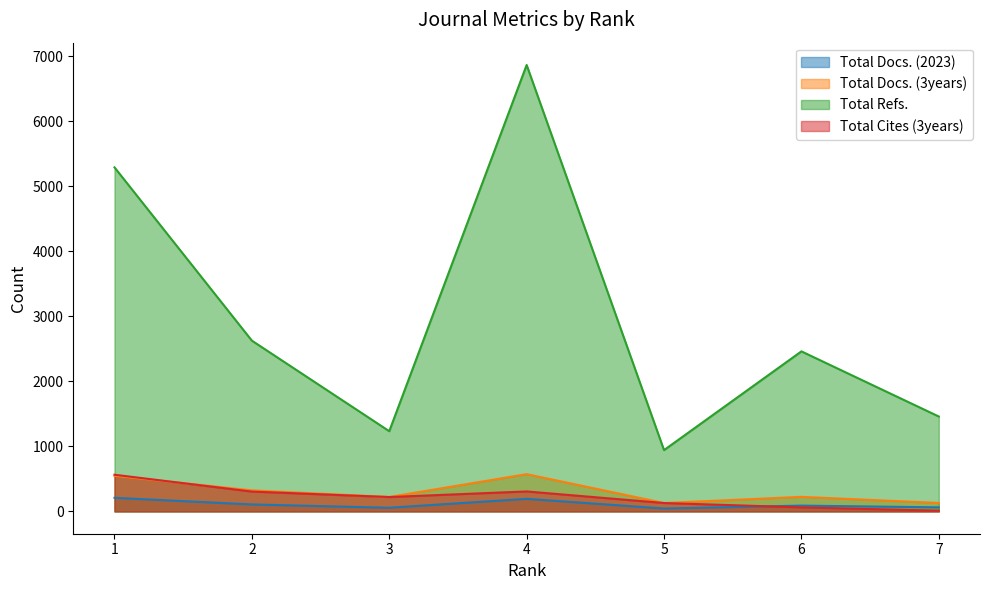

True or false: Total Docs. (2023) and Total Docs. (3years) cross at least once.

False